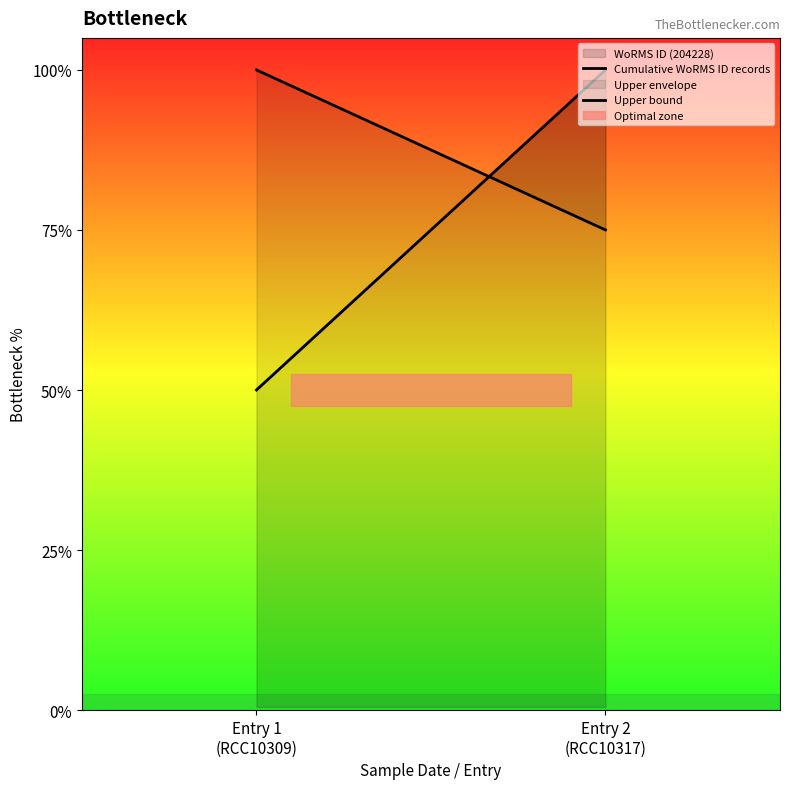

List the series in order of their overall mean, highest first.

Upper bound, Cumulative WoRMS ID records